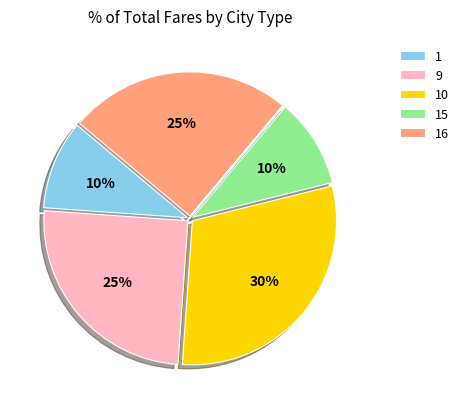

To the nearest percent, what is the combined percentage of 10 and 16?

55%